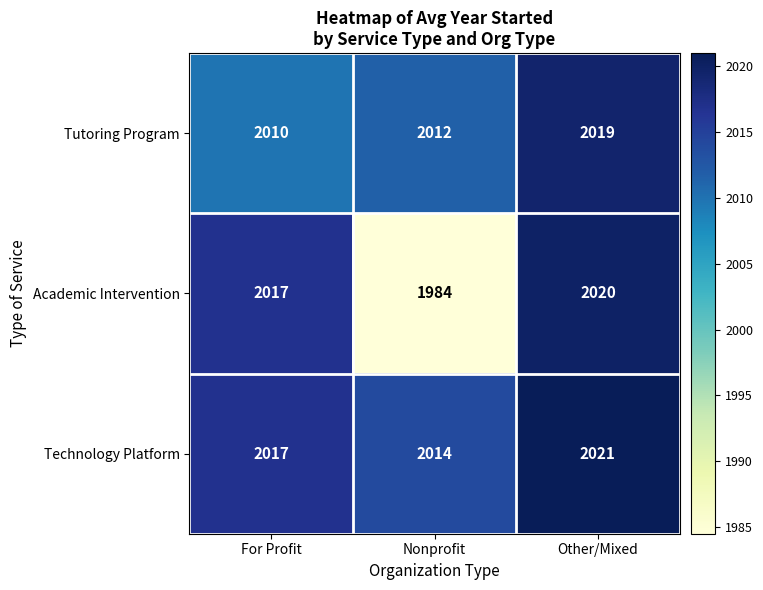

Which category has the lowest value across all series?

Nonprofit